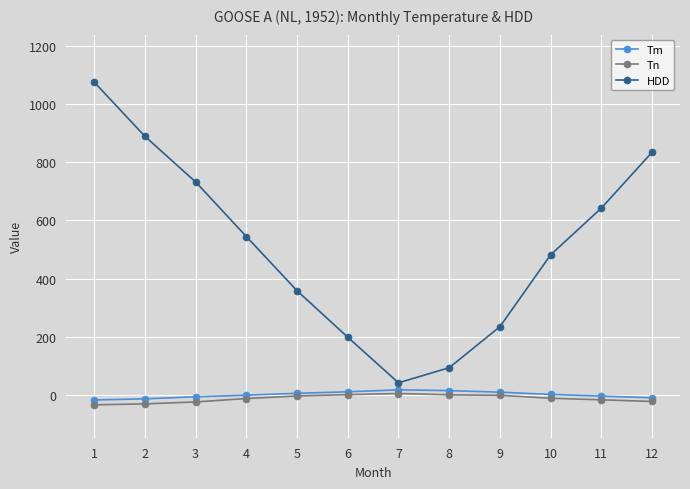

Is this an area chart (filled region under the line)?

No